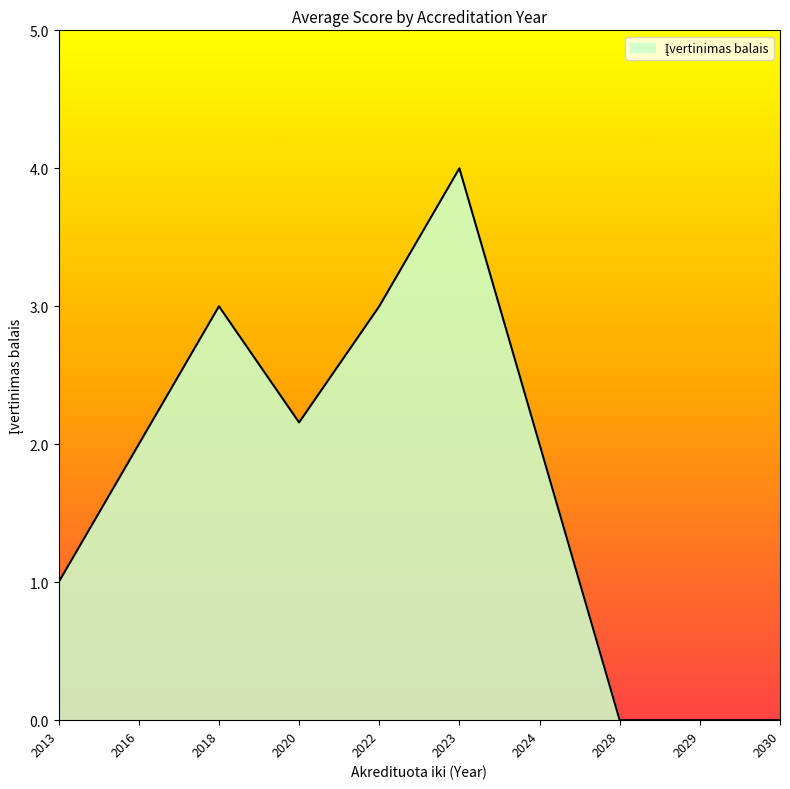

What is the change in value from 2016 to 2028?

-2.0